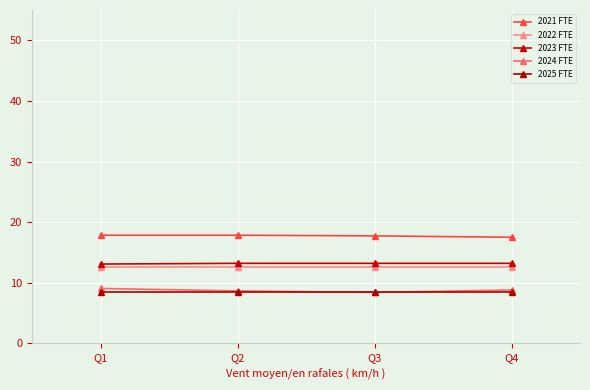

What is the lowest value of the 2025 FTE series?

8.6